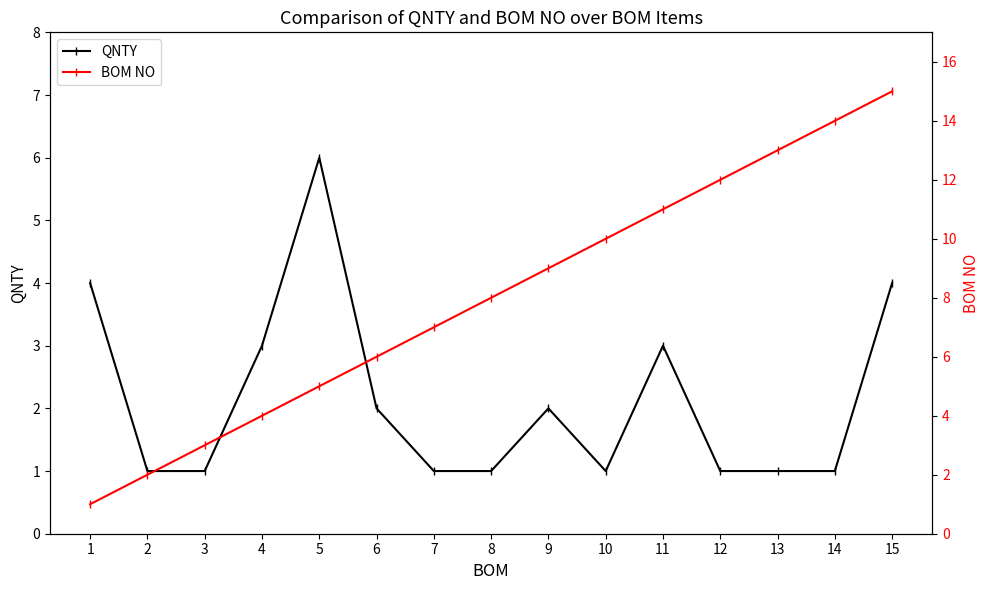

Where is QNTY nearest to the value 3?

4